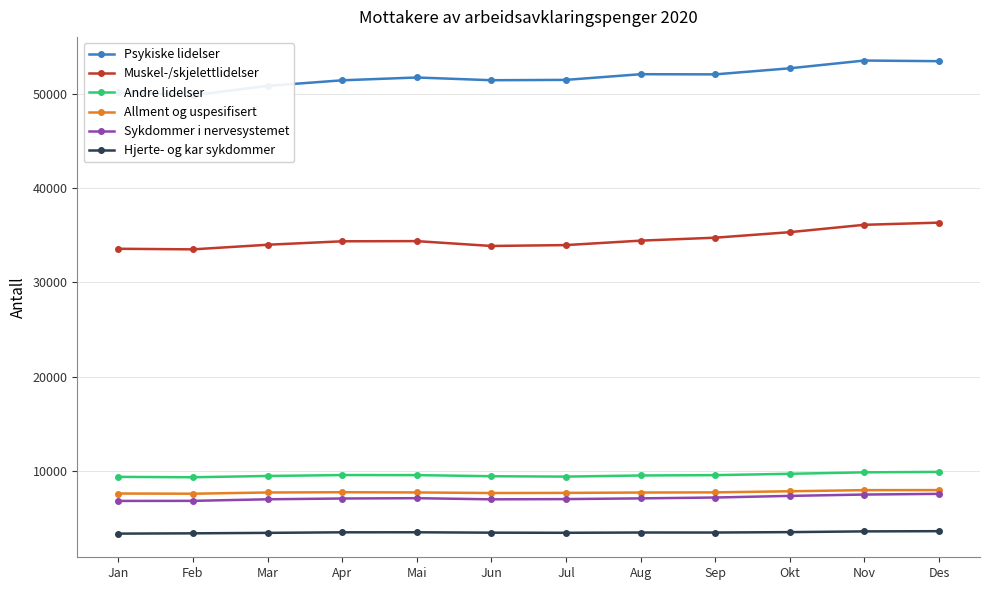

True or false: Andre lidelser has more than 2 points higher than both neighbors.

False